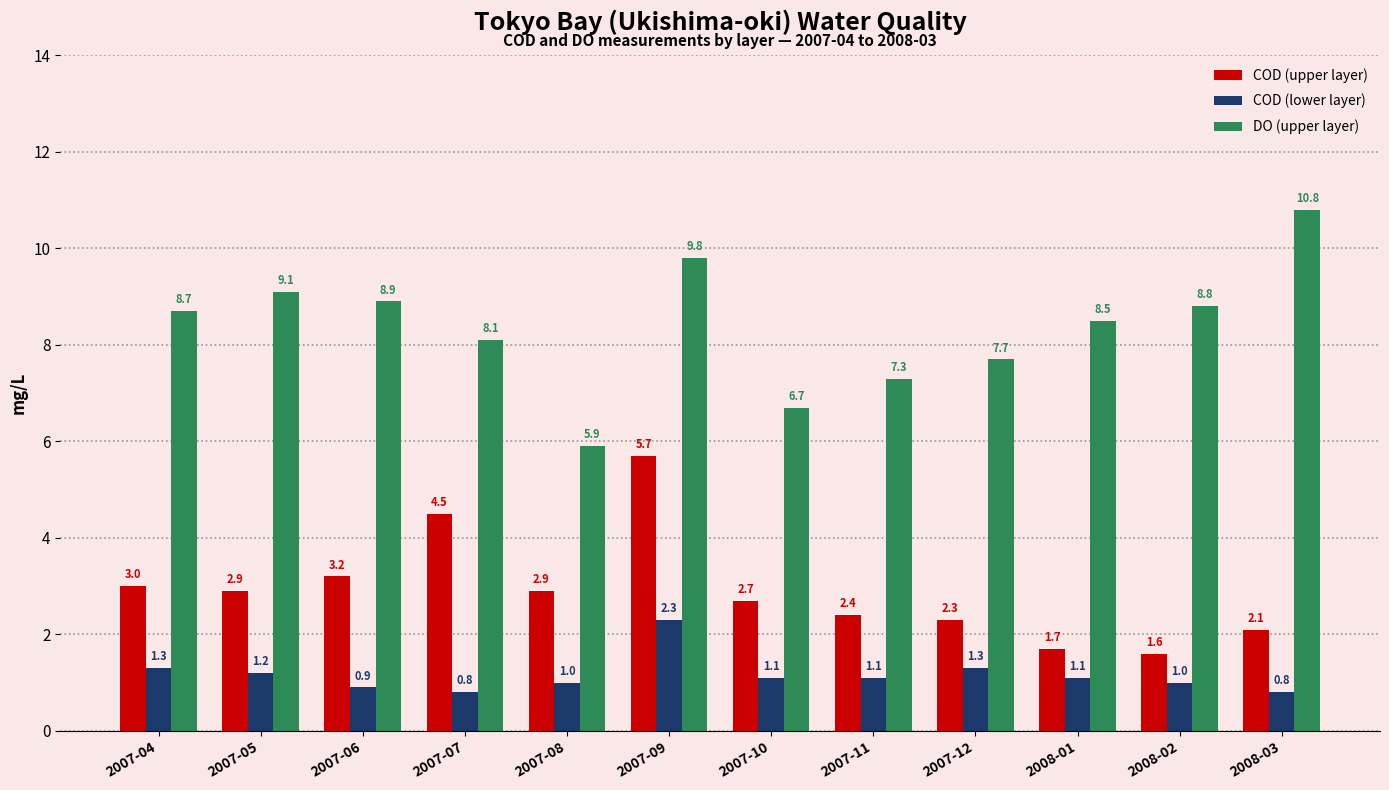

Count the number of categories in the chart.

12